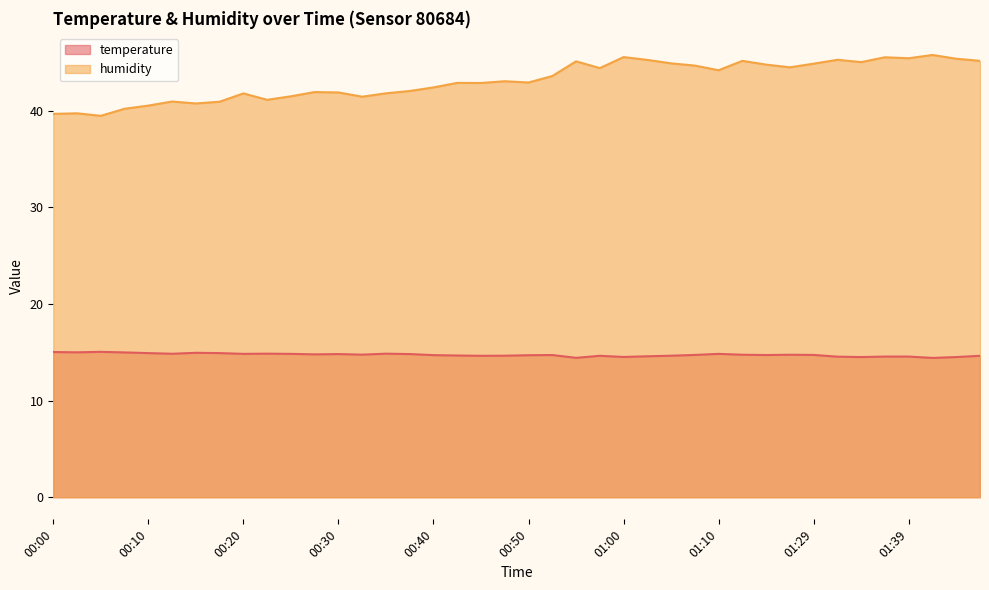

What are all the series names shown in the legend?

temperature, humidity